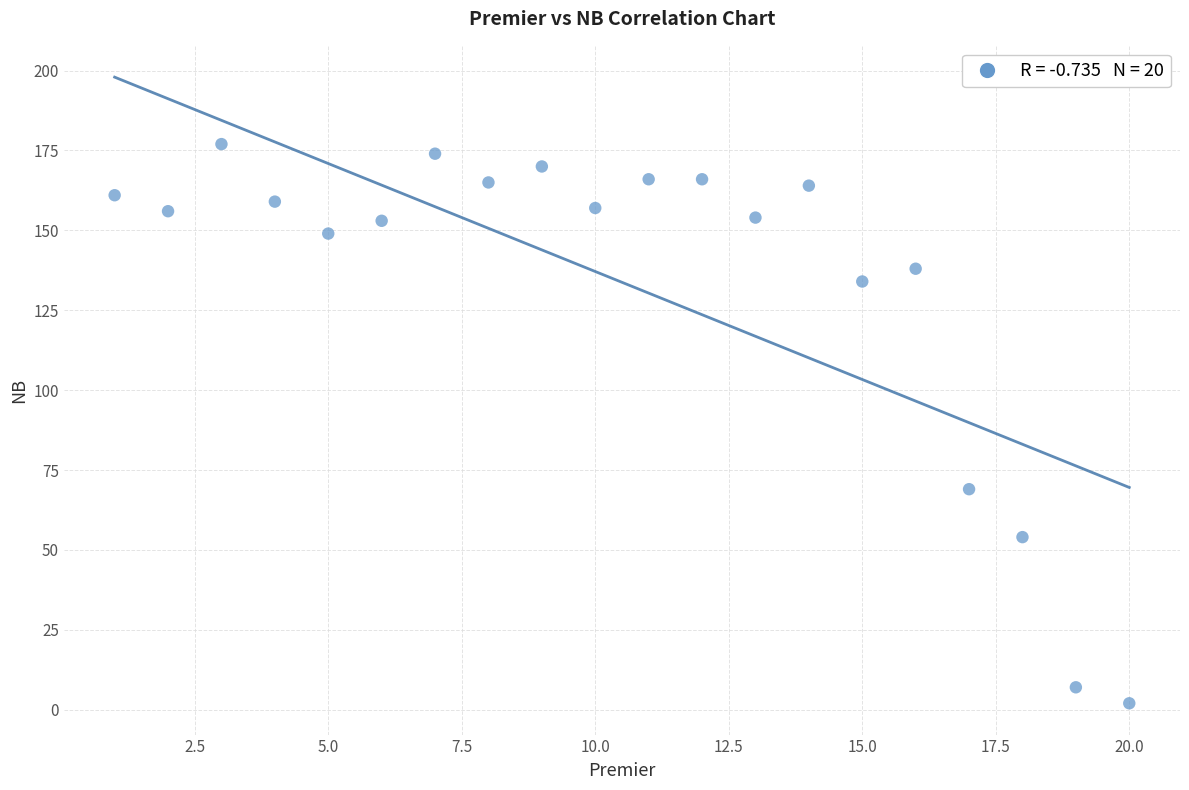

What is the range of Y values (max minus min)?

175